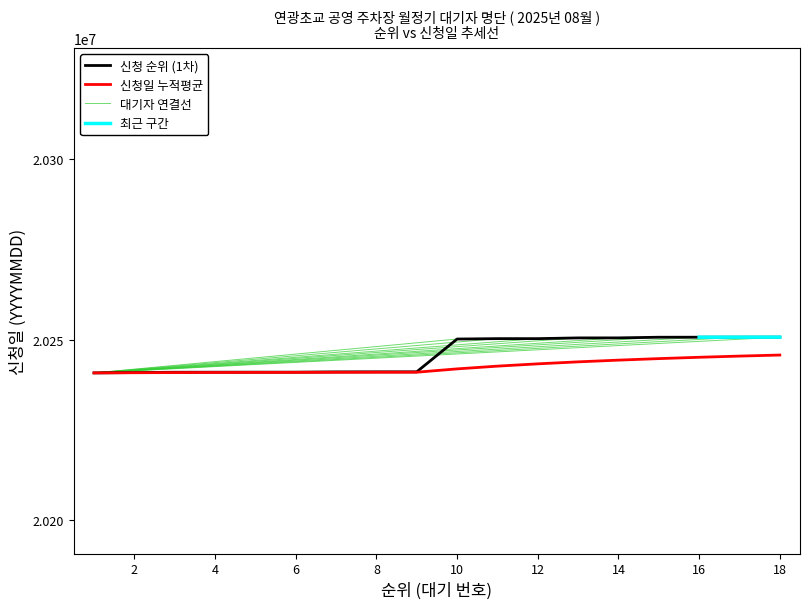

Which has a higher value, 18 or 15?

18